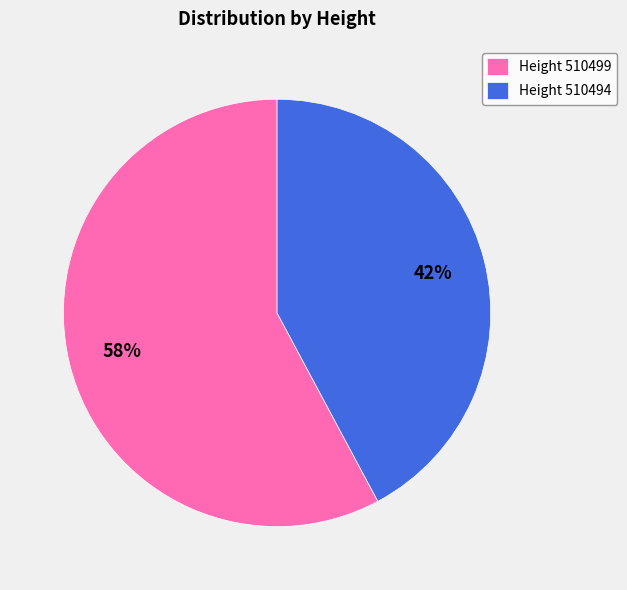

Is there any slice that represents more than half of the pie?

Yes